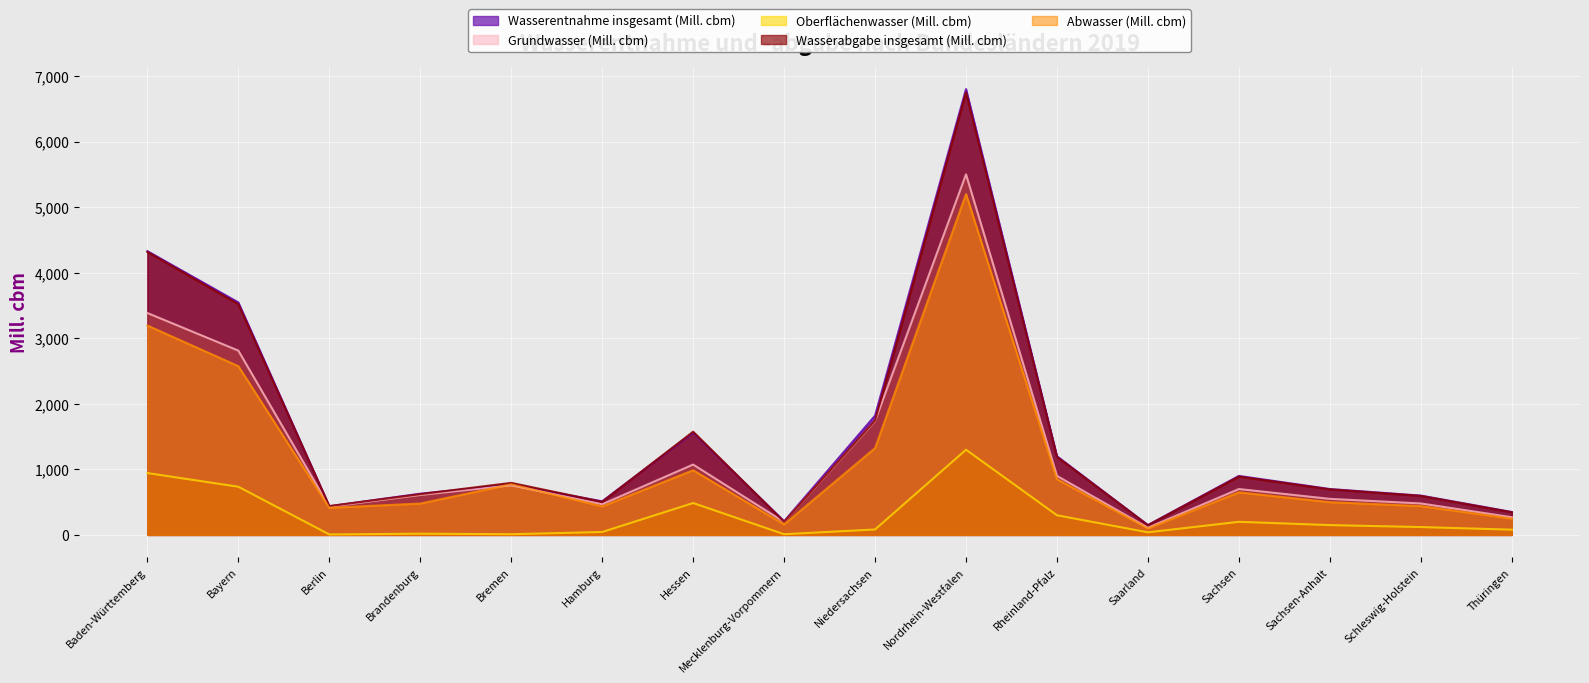

Reading left to right, what are all the values shown in this chart?

Wasserentnahme insgesamt (Mill. cbm): 4328.8	3546.5	437.2	628.5	767.8	512.5	1560.0	208.3	1819.6	6800.0	1200.0	150.0	900.0	700.0	600.0	350.0
Grundwasser (Mill. cbm): 3385.0	2811.3	430.0	609.6	757.0	467.9	1073.3	197.3	1736.3	5500.0	900.0	110.0	700.0	550.0	480.0	270.0
Oberflächenwasser (Mill. cbm): 943.8	735.2	7.2	18.9	10.8	44.6	486.7	10.9	83.3	1300.0	300.0	40.0	200.0	150.0	120.0	80.0
Wasserabgabe insgesamt (Mill. cbm): 4317.0	3519.3	439.8	622.0	794.0	504.5	1574.6	200.5	1747.0	6750.0	1190.0	148.0	890.0	695.0	595.0	345.0
Abwasser (Mill. cbm): 3193.7	2574.5	413.8	478.9	772.3	435.5	986.9	160.6	1325.2	5200.0	850.0	100.0	650.0	500.0	440.0	250.0